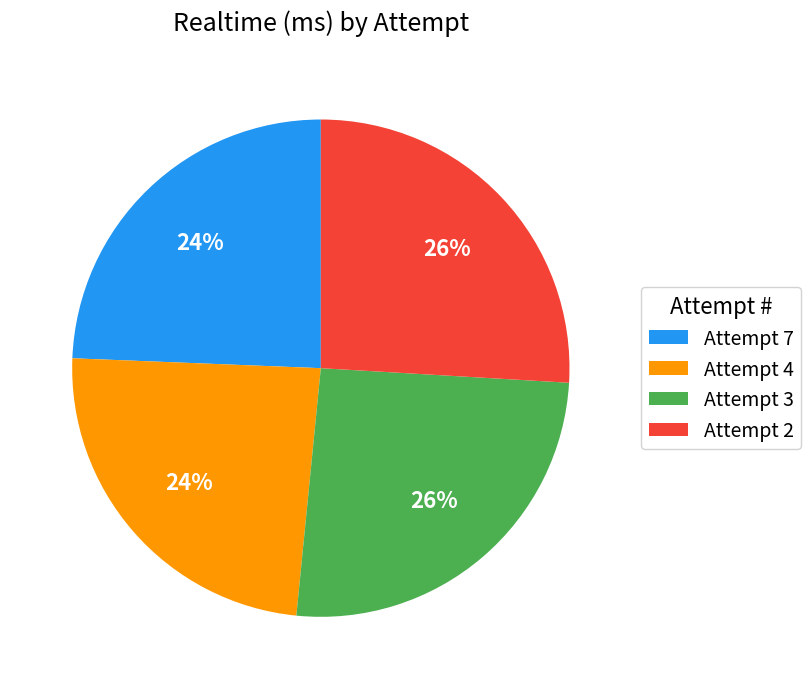

The Attempt 3 slice represents 12% of the pie. True or false?

False